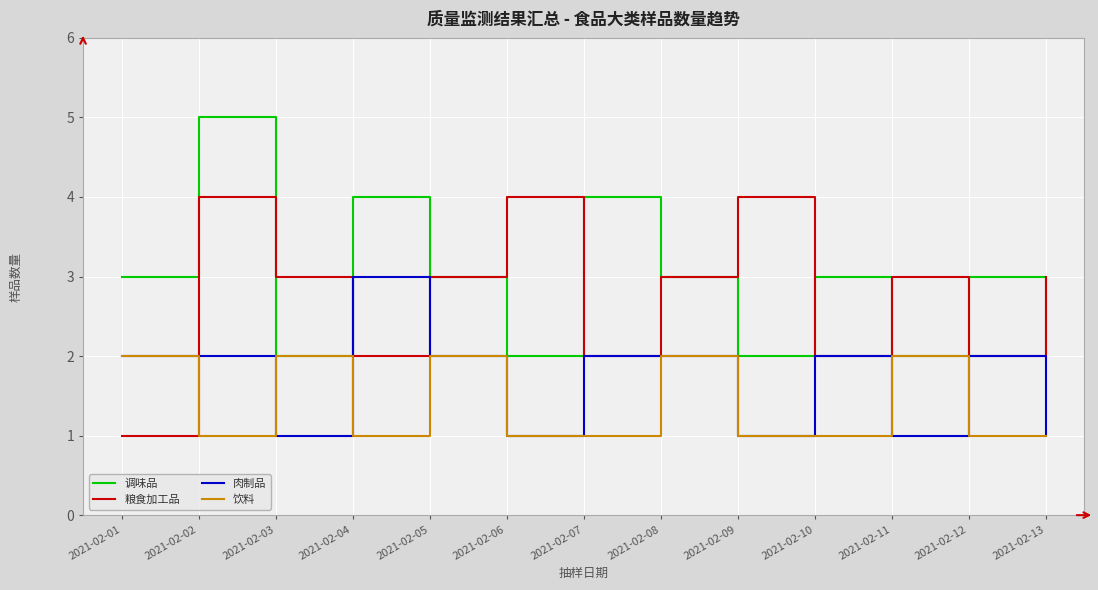

Count the 饮料 values in the range 1 to 2.

13